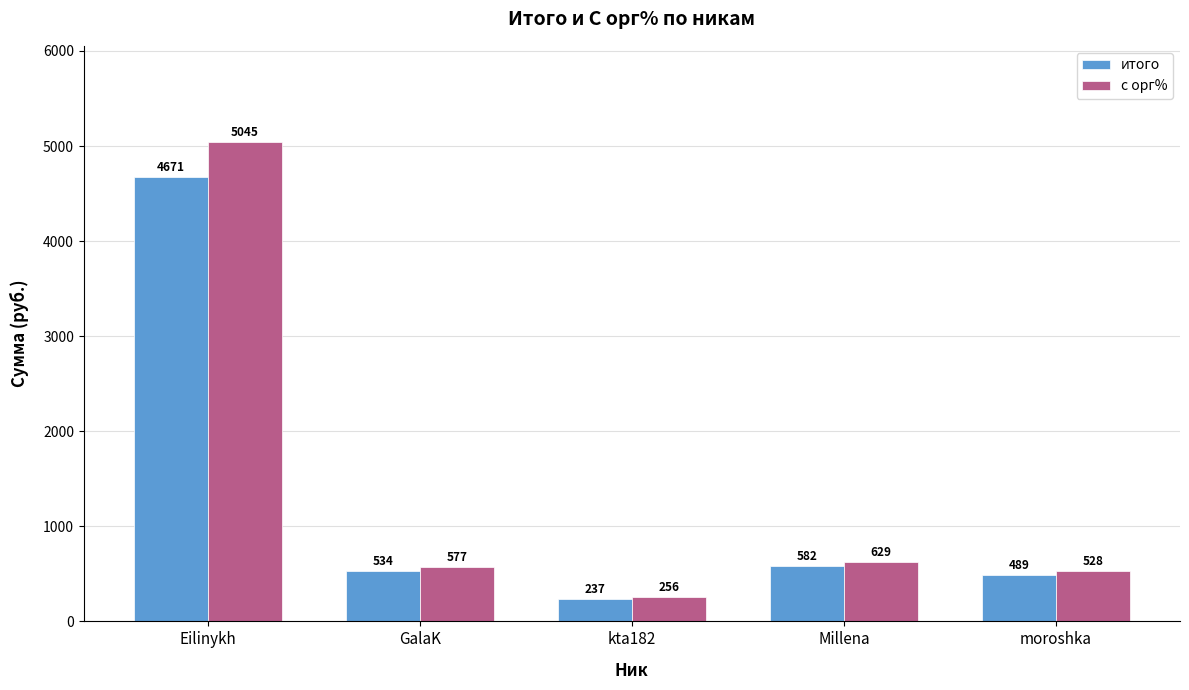

The итого series shows 237.0 at kta182. True or false?

True